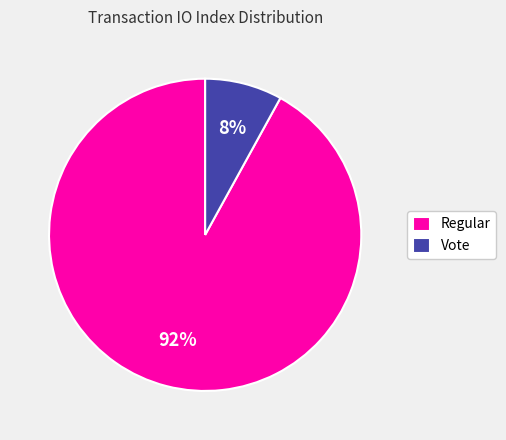

Is Vote the majority of the pie?

No